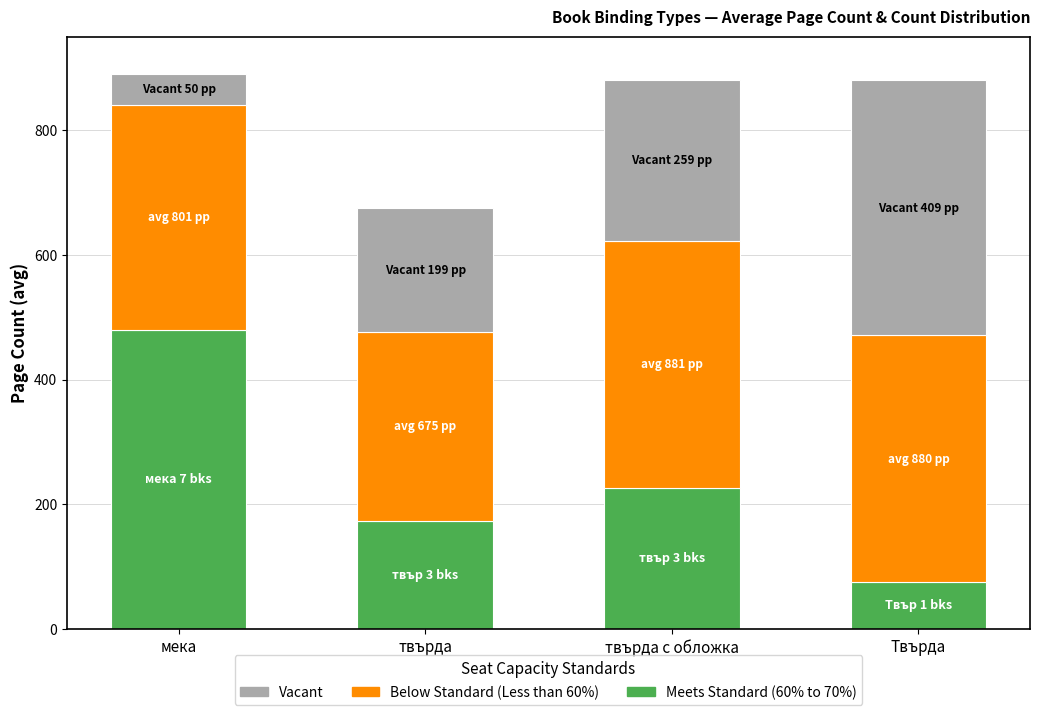

The value of Meets Standard (60% to 70%) at твърда is 173. True or false?

True